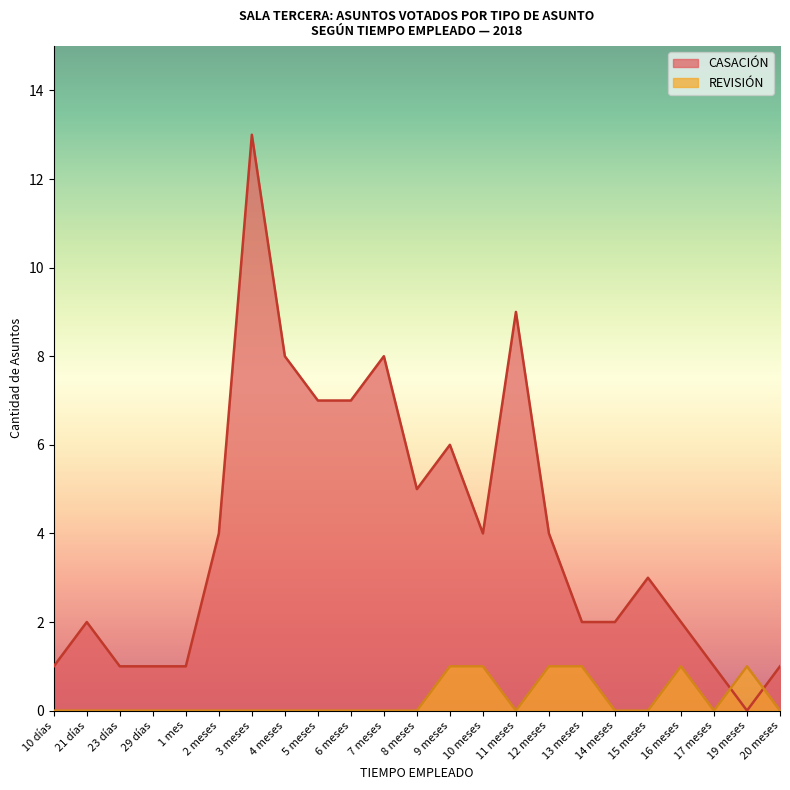

How many values in REVISIÓN are above zero?

6